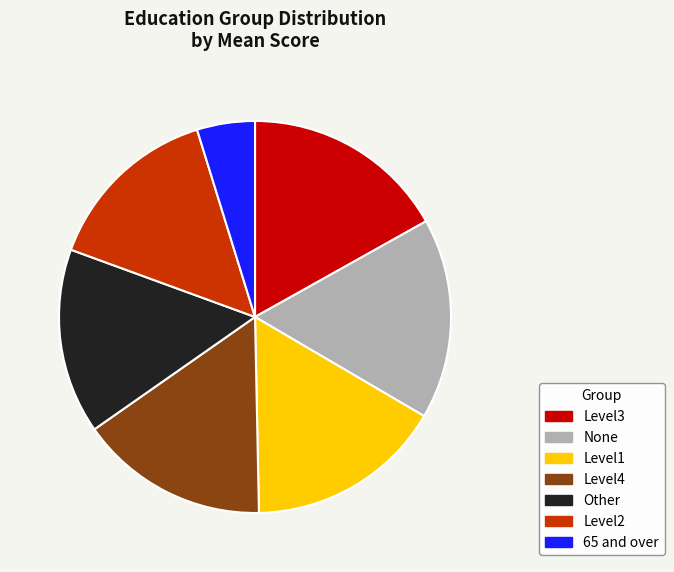

Which has a higher value, Level2 or Level1?

Level1